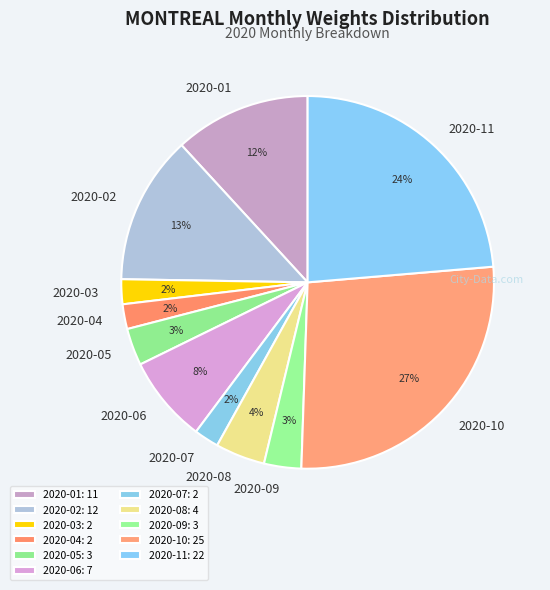

Count the number of slices in the pie.

11